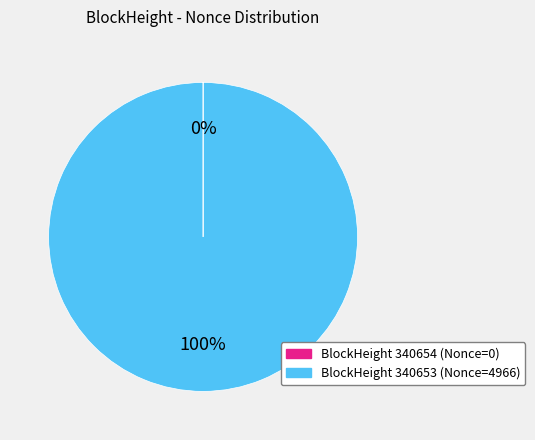

To the nearest percent, what is the average slice percentage?

50%